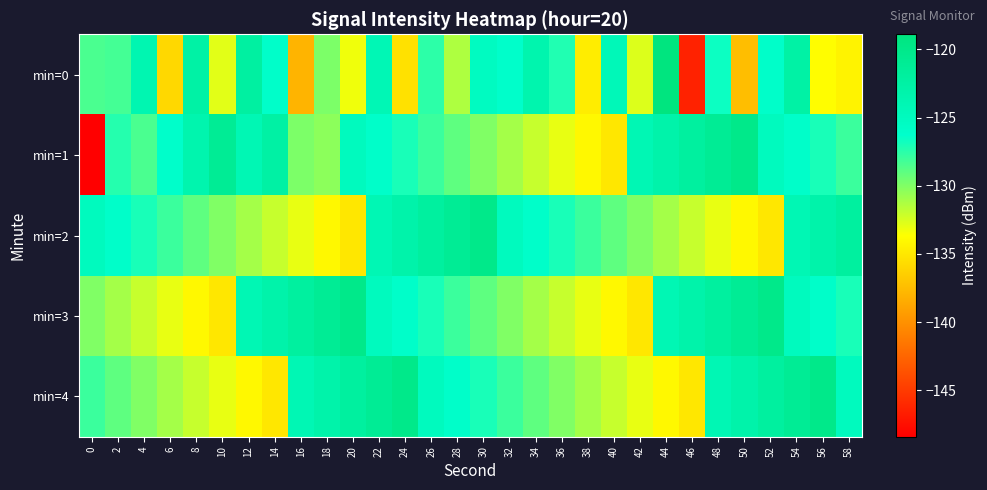

Reading right to left, transcribe all the data shown in this chart.

min=0: 58=-134.3	56=-133.7	54=-122.6	52=-126.1	50=-137.3	48=-126.6	46=-146.3	44=-118.9	42=-132.7	40=-124.5	38=-134.7	36=-127.2	34=-123.5	32=-126.2	30=-125.3	28=-131.3	26=-127.6	24=-135.3	22=-124.2	20=-133.2	18=-129.9	16=-137.9	14=-126.0	12=-122.2	10=-132.8	8=-122.6	6=-135.9	4=-123.7	2=-128.2	0=-128.5
min=1: 58=-128.0	56=-127.0	54=-126.0	52=-125.0	50=-120.0	48=-121.0	46=-122.0	44=-123.0	42=-124.0	40=-135.0	38=-134.0	36=-133.0	34=-132.0	32=-131.0	30=-130.0	28=-129.0	26=-128.0	24=-127.0	22=-126.0	20=-125.0	18=-130.3	16=-129.8	14=-122.5	12=-124.0	10=-121.1	8=-123.5	6=-126.1	4=-128.4	2=-127.3	0=-148.4
min=2: 58=-122.0	56=-123.0	54=-124.0	52=-135.0	50=-134.0	48=-133.0	46=-132.0	44=-131.0	42=-130.0	40=-129.0	38=-128.0	36=-127.0	34=-126.0	32=-125.0	30=-120.0	28=-121.0	26=-122.0	24=-123.0	22=-124.0	20=-135.0	18=-134.0	16=-133.0	14=-132.0	12=-131.0	10=-130.0	8=-129.0	6=-128.0	4=-127.0	2=-126.0	0=-125.0
min=3: 58=-127.0	56=-126.0	54=-125.0	52=-120.0	50=-121.0	48=-122.0	46=-123.0	44=-124.0	42=-135.0	40=-134.0	38=-133.0	36=-132.0	34=-131.0	32=-130.0	30=-129.0	28=-128.0	26=-127.0	24=-126.0	22=-125.0	20=-120.0	18=-121.0	16=-122.0	14=-123.0	12=-124.0	10=-135.0	8=-134.0	6=-133.0	4=-132.0	2=-131.0	0=-130.0
min=4: 58=-125.0	56=-120.0	54=-121.0	52=-122.0	50=-123.0	48=-124.0	46=-135.0	44=-134.0	42=-133.0	40=-132.0	38=-131.0	36=-130.0	34=-129.0	32=-128.0	30=-127.0	28=-126.0	26=-125.0	24=-120.0	22=-121.0	20=-122.0	18=-123.0	16=-124.0	14=-135.0	12=-134.0	10=-133.0	8=-132.0	6=-131.0	4=-130.0	2=-129.0	0=-128.0